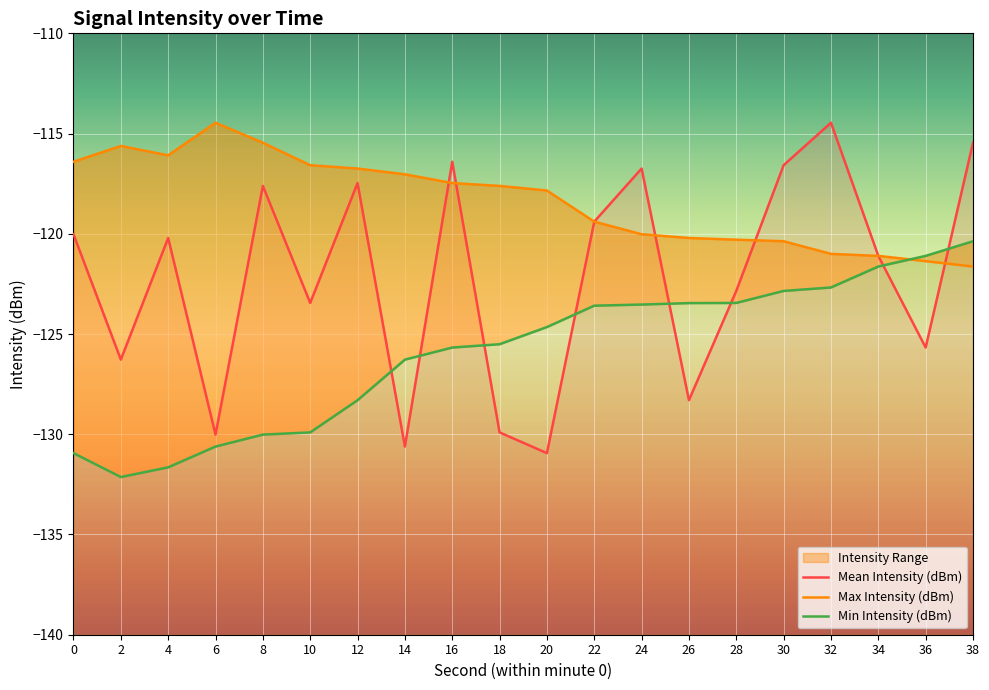

What is the highest value of the Mean Intensity (dBm) series?

-114.5